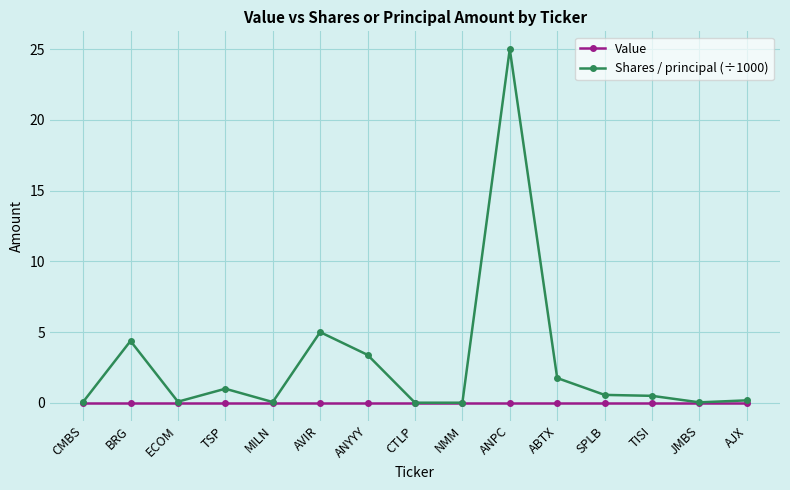

What is the total value across all series at TSP?

1.0